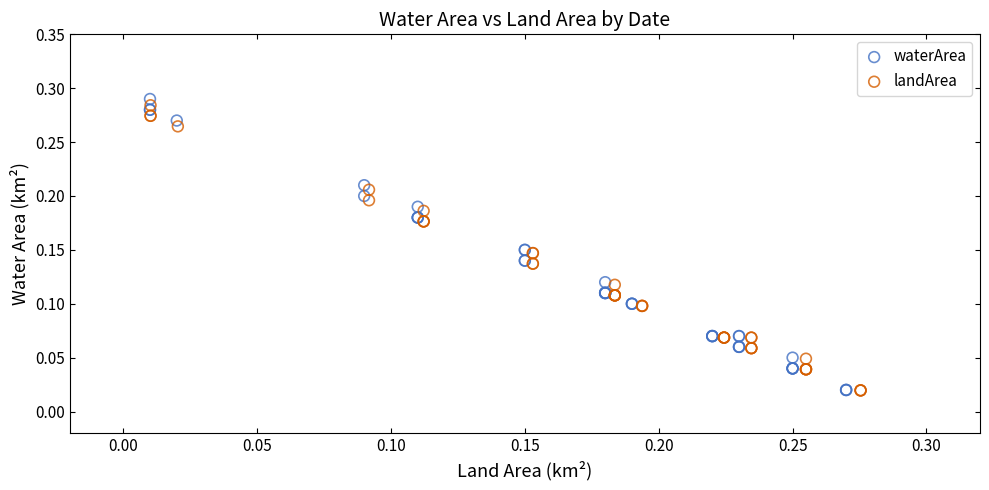

Which series has the widest spread of Y values?

waterArea